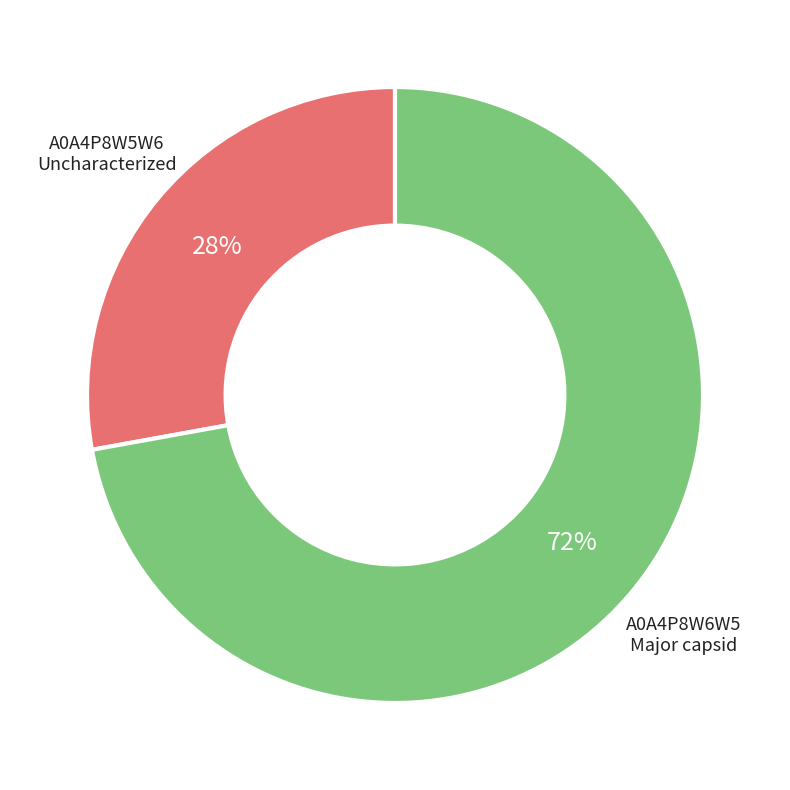

Is there a majority slice in this chart?

Yes